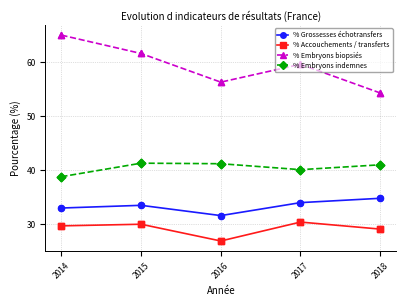

What are all the series names shown in the legend?

% Grossesses échotransfers, % Accouchements / transferts, % Embryons biopsiés, % Embryons indemnes